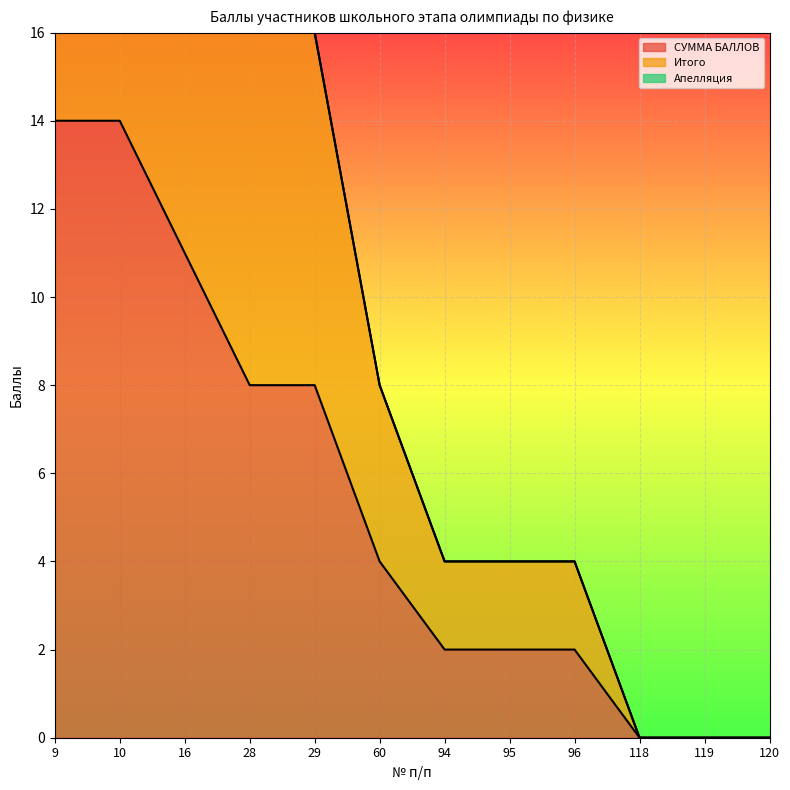

Which series has the largest total across all categories?

Итого